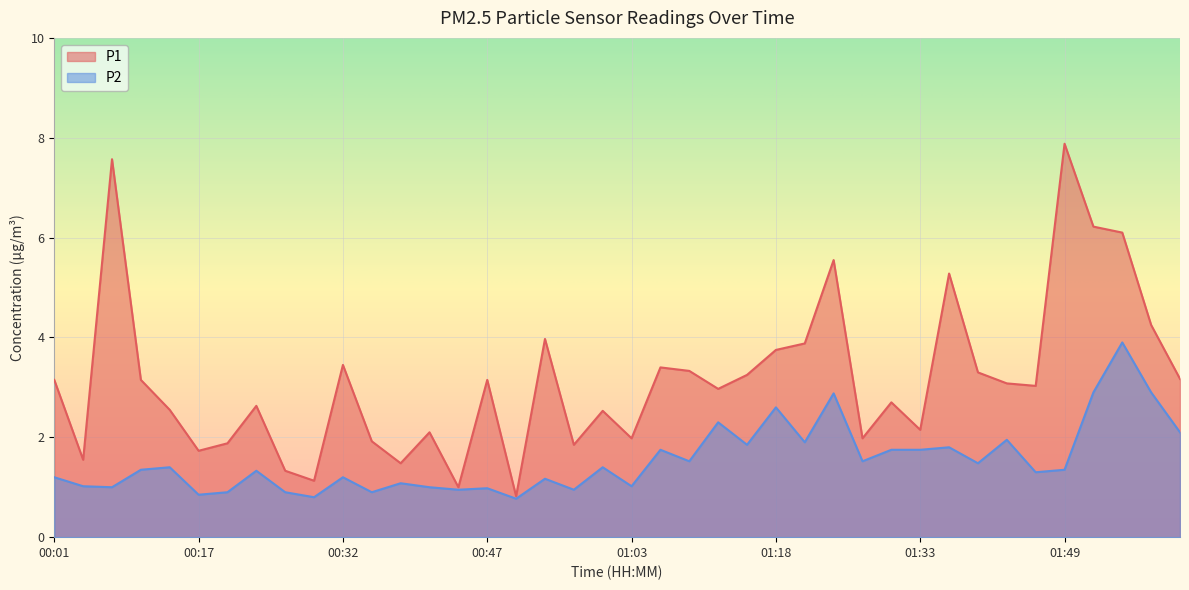

Where is the first local minimum for P2?

00:07